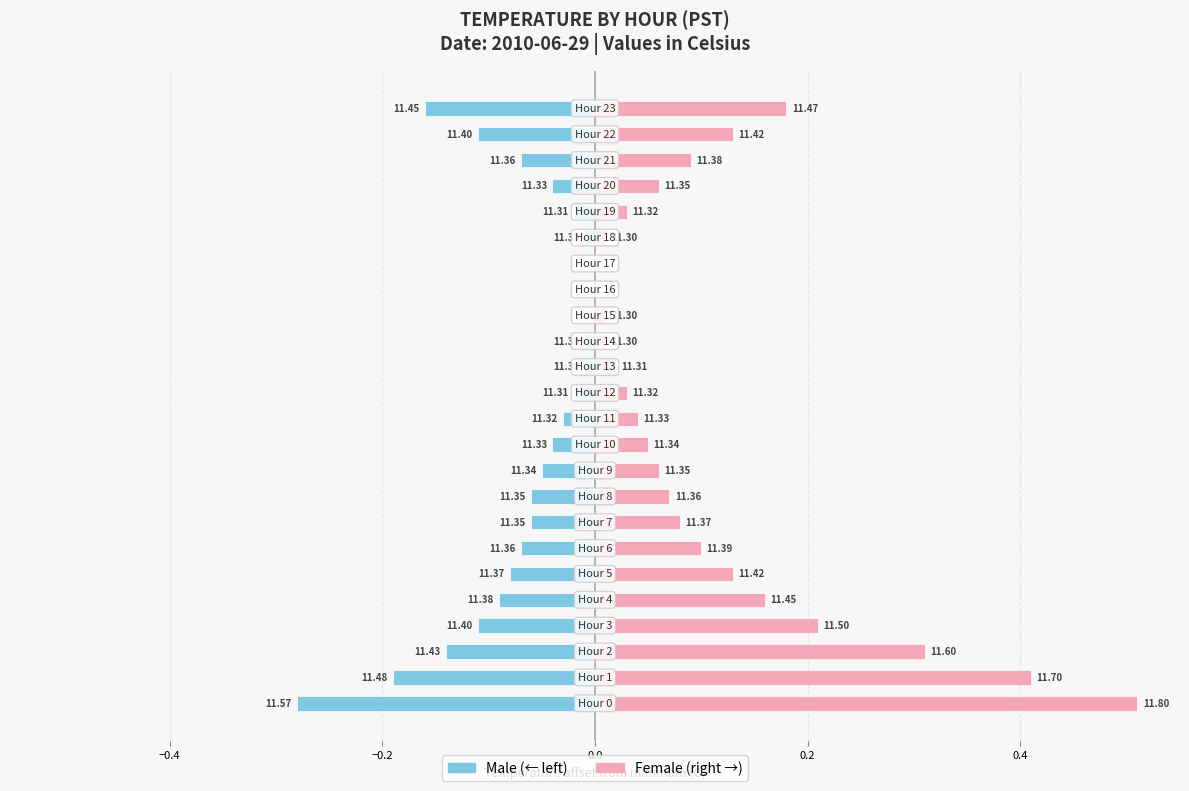

At how many categories does at least one series exceed 0?

22